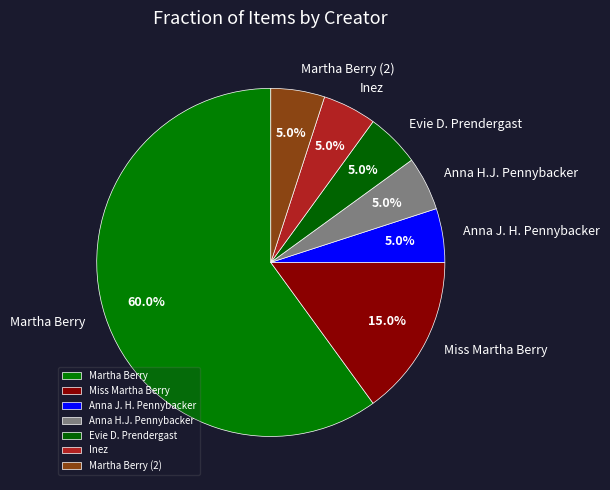

What percentage do Miss Martha Berry and Anna H.J. Pennybacker together represent?

20.0%